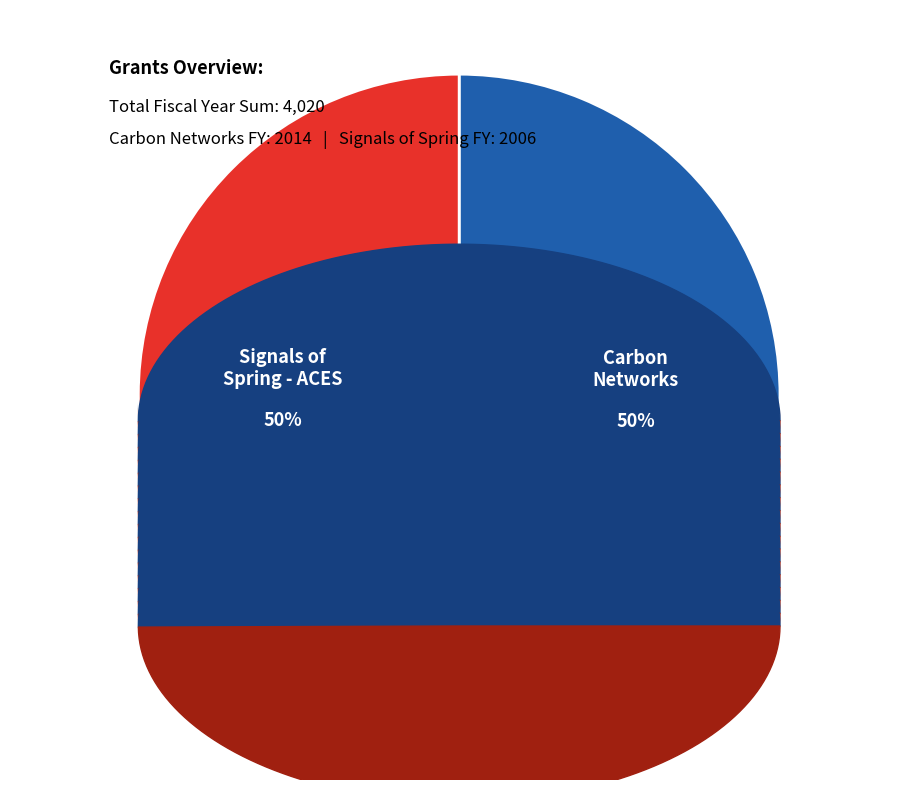

To the nearest percent, what percentage of the pie is Signals of Spring - ACES?

50%